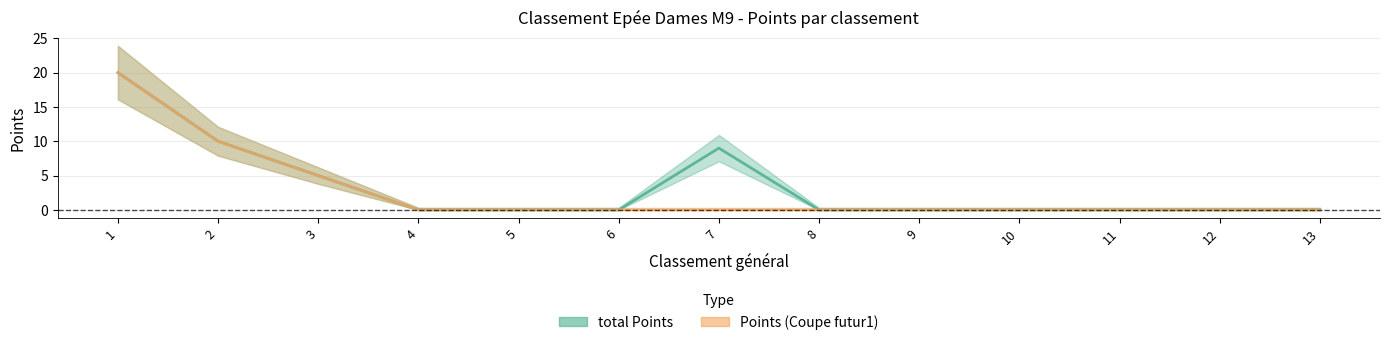

Reading left to right, list all the values displayed in this chart.

total Points: 20	10	5	0	0	0	9	0	0	0	0	0	0
Points (Coupe futur1): 20	10	5	0	0	0	0	0	0	0	0	0	0